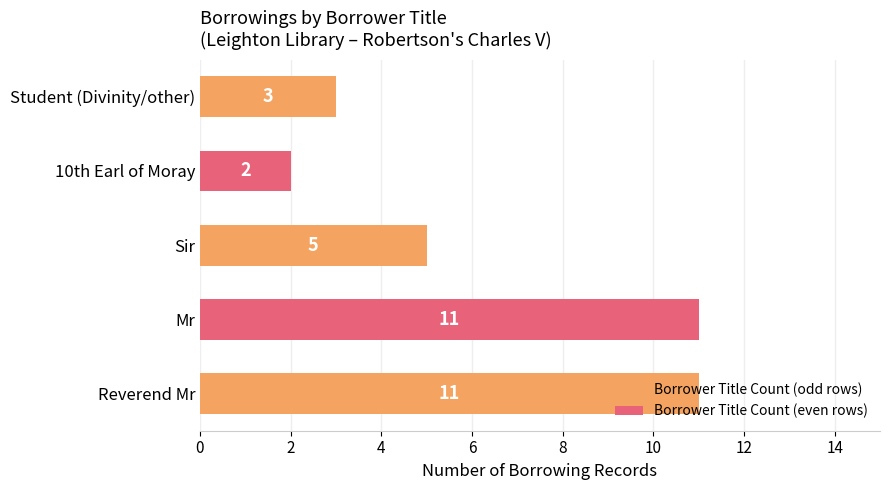

Between Reverend Mr and Sir, which is larger?

Reverend Mr